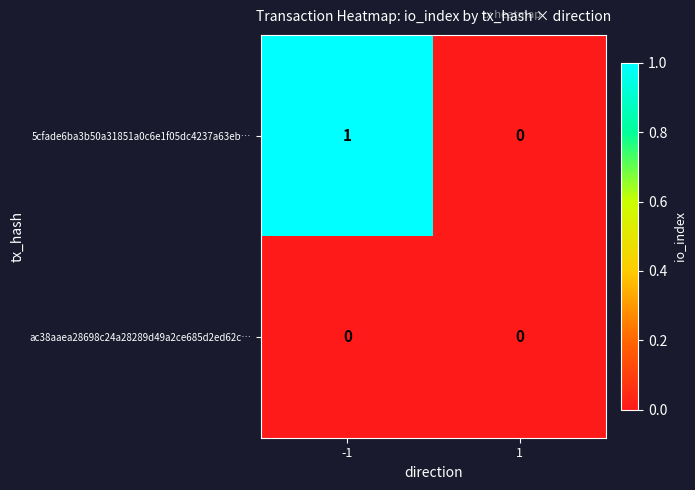

Reading left to right, extract all data points from this chart.

5cfade6ba3b50a31851a0c6e1f05dc4237a63eb…: 1	0
ac38aaea28698c24a28289d49a2ce685d2ed62c…: 0	0